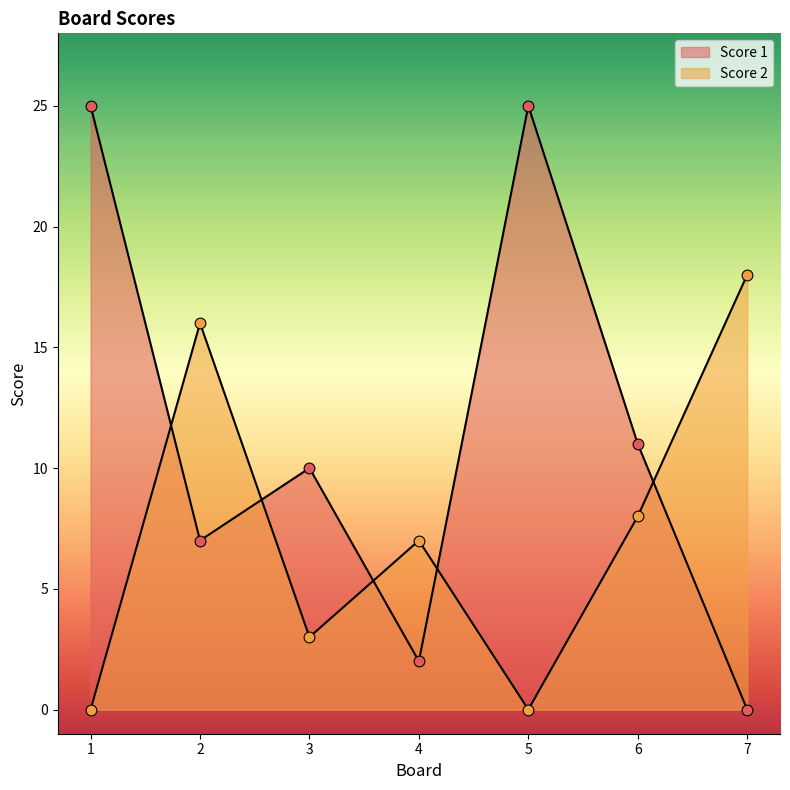

What are all the series names shown in the legend?

Score 1, Score 2